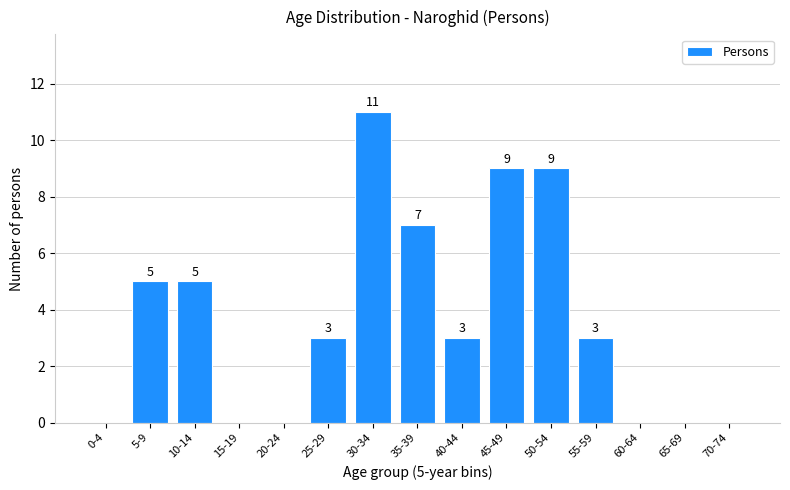

Reading left to right, extract all data points from this chart.

0-4=0	5-9=5	10-14=5	15-19=0	20-24=0	25-29=3	30-34=11	35-39=7	40-44=3	45-49=9	50-54=9	55-59=3	60-64=0	65-69=0	70-74=0